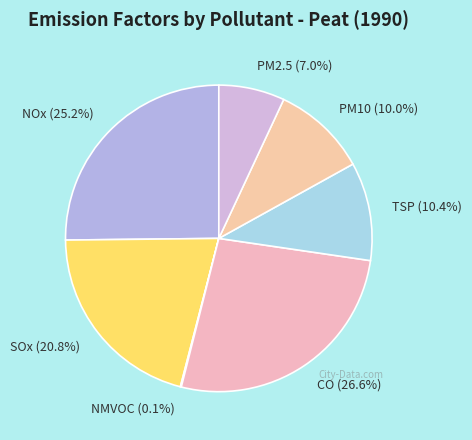

Which has a higher value, PM2.5 (7.0%) or SOx (20.8%)?

SOx (20.8%)